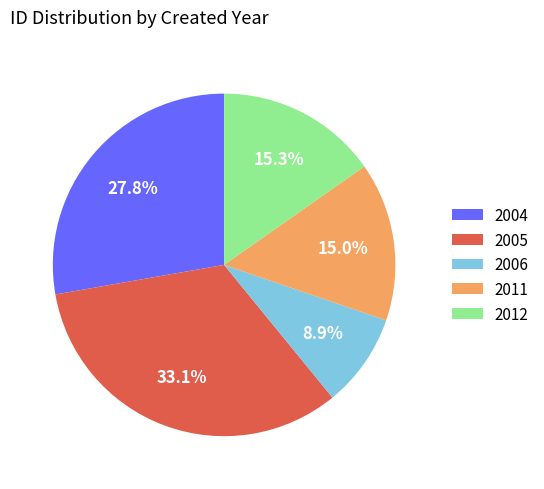

Is the sum of 2004 and 2011 greater than half?

No